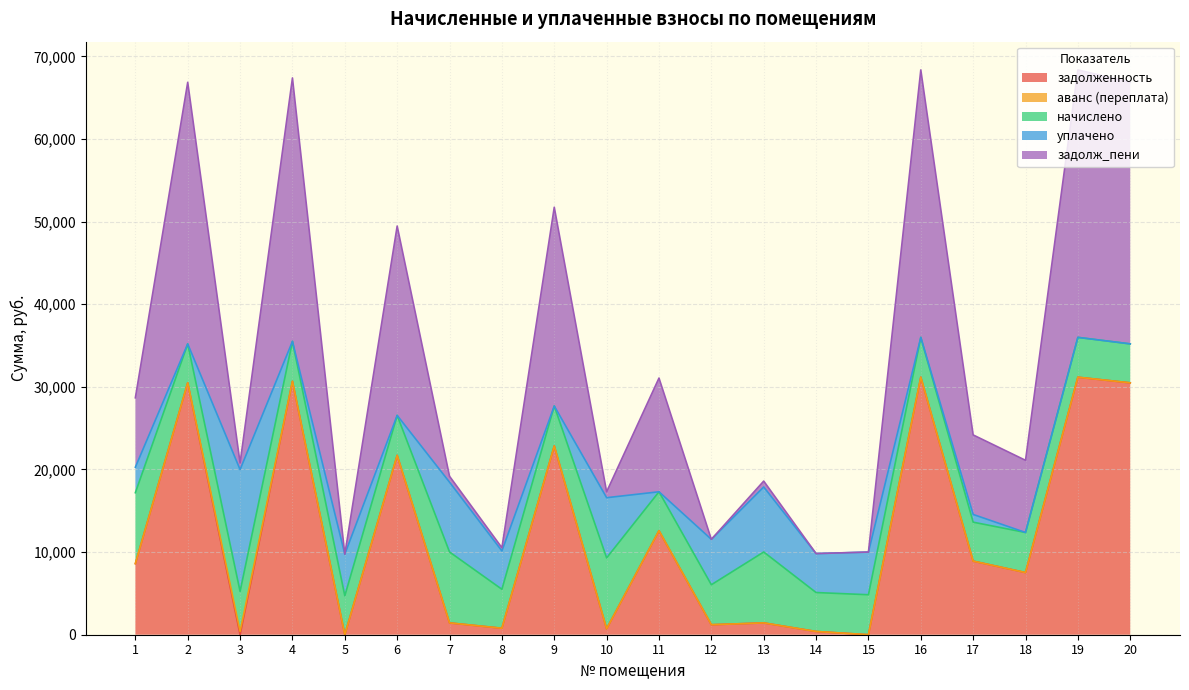

What is the total value across all series at 10?

17300.3